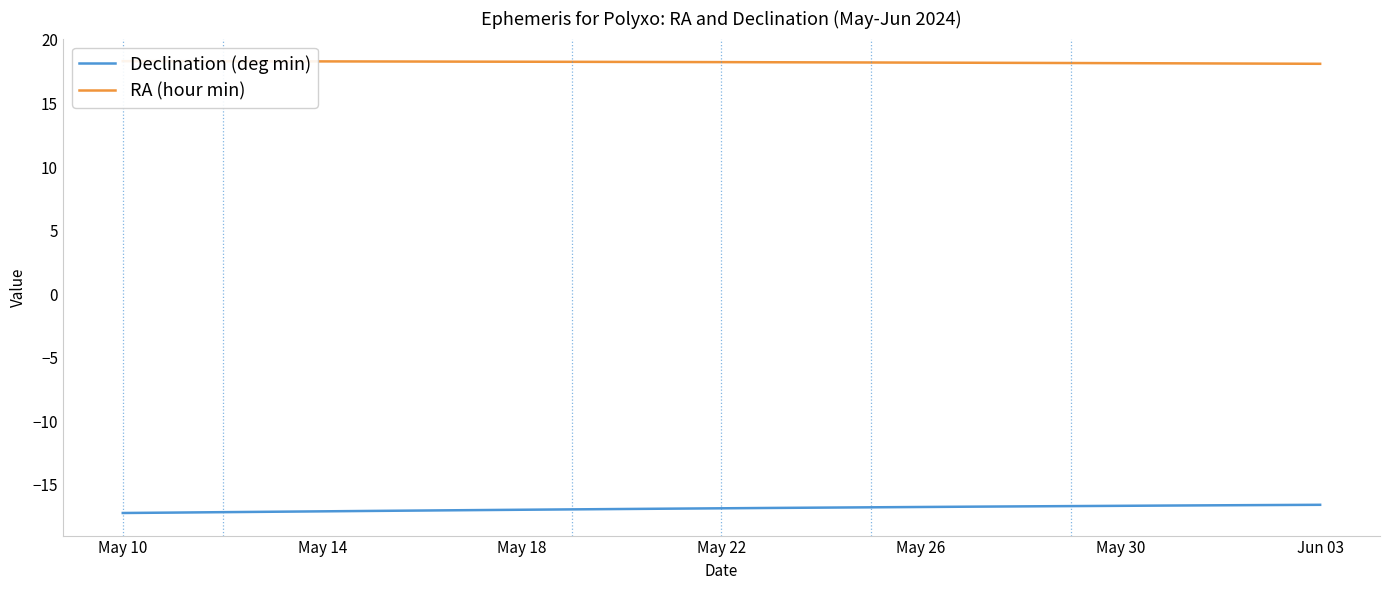

At 13, list the series in order from largest to smallest.

RA (hour min), Declination (deg min)